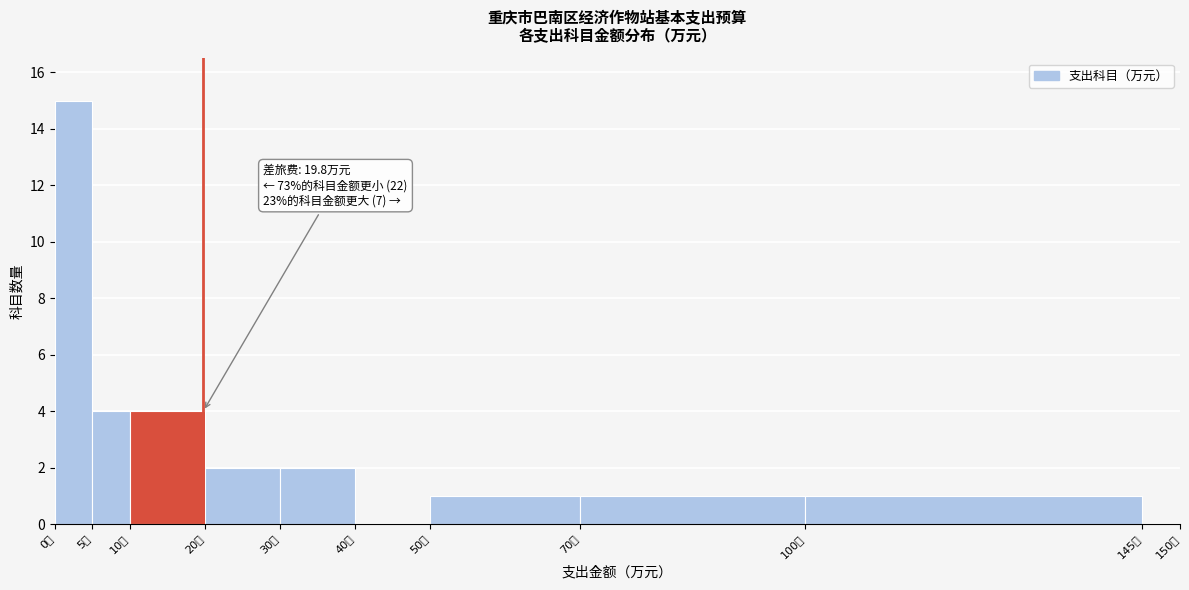

Which range on the x-axis has the tallest bar?

0 to 5